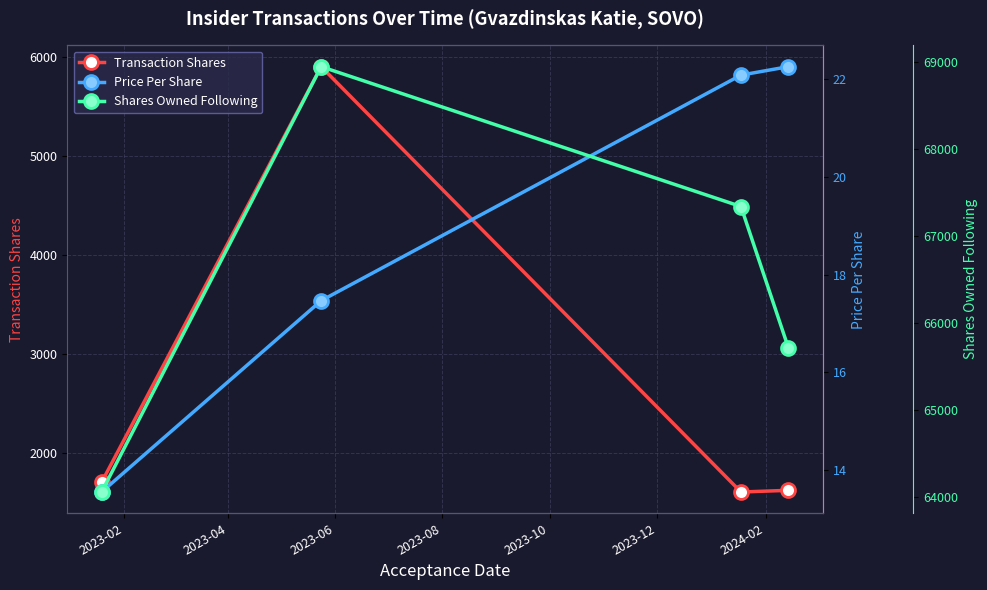

True or false: Transaction Shares has more than 0 points higher than both neighbors.

True